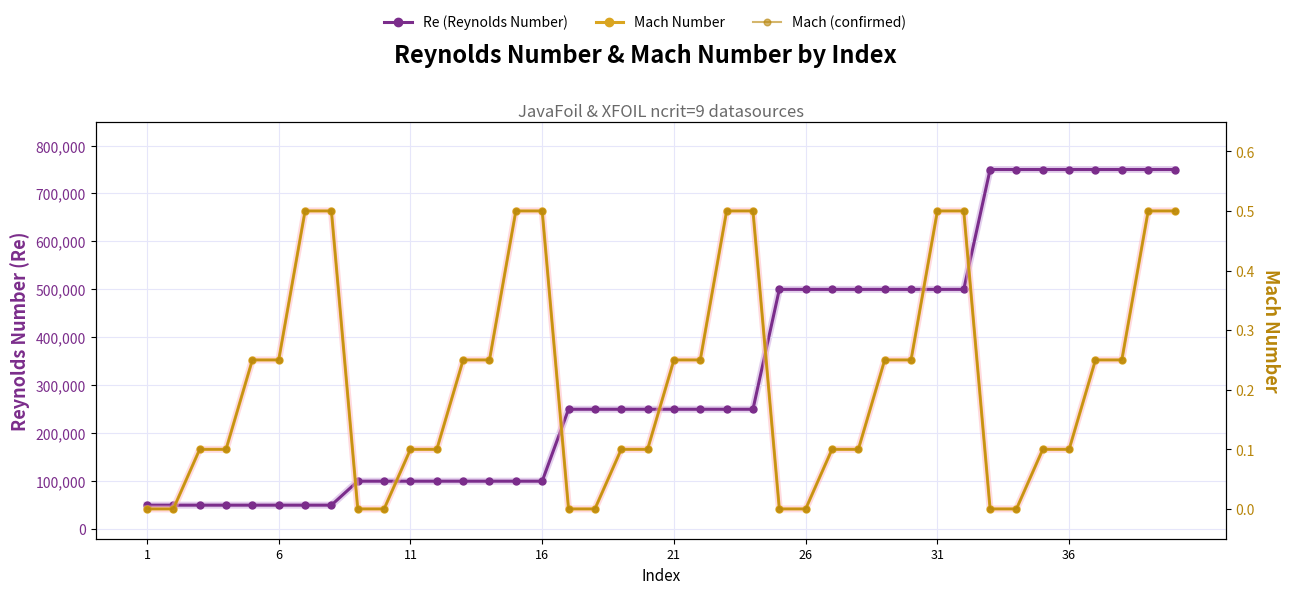

True or false: Re (Reynolds Number) and Mach Number cross at least once.

False